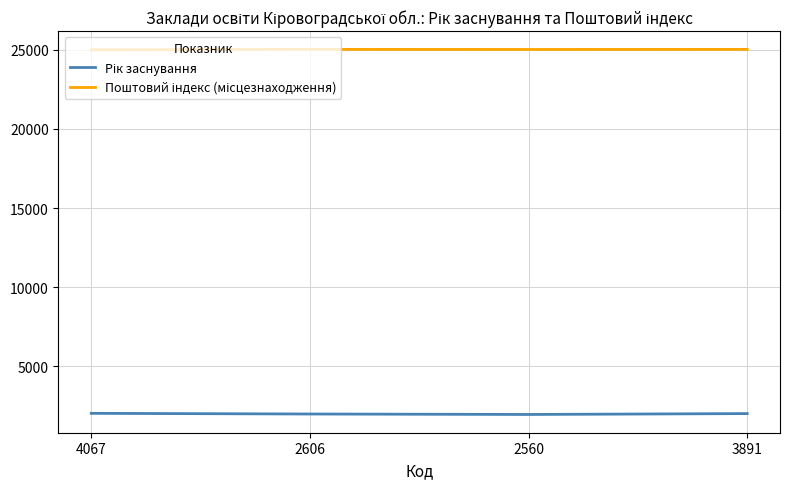

What is the smallest value displayed?

1944